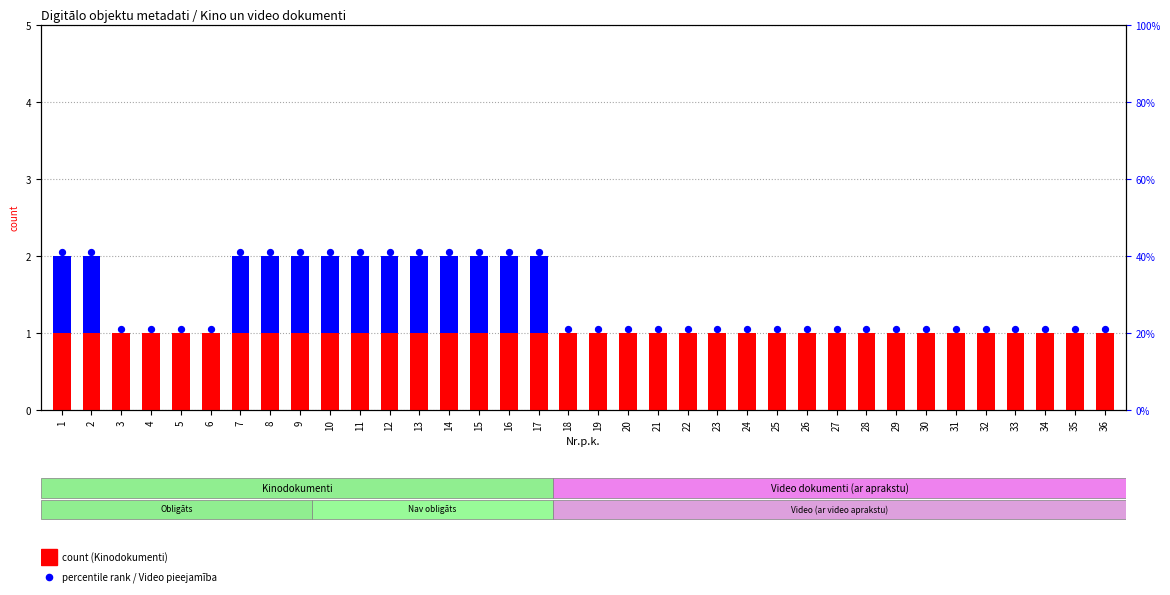

At which category is the sum across all series the highest?

1